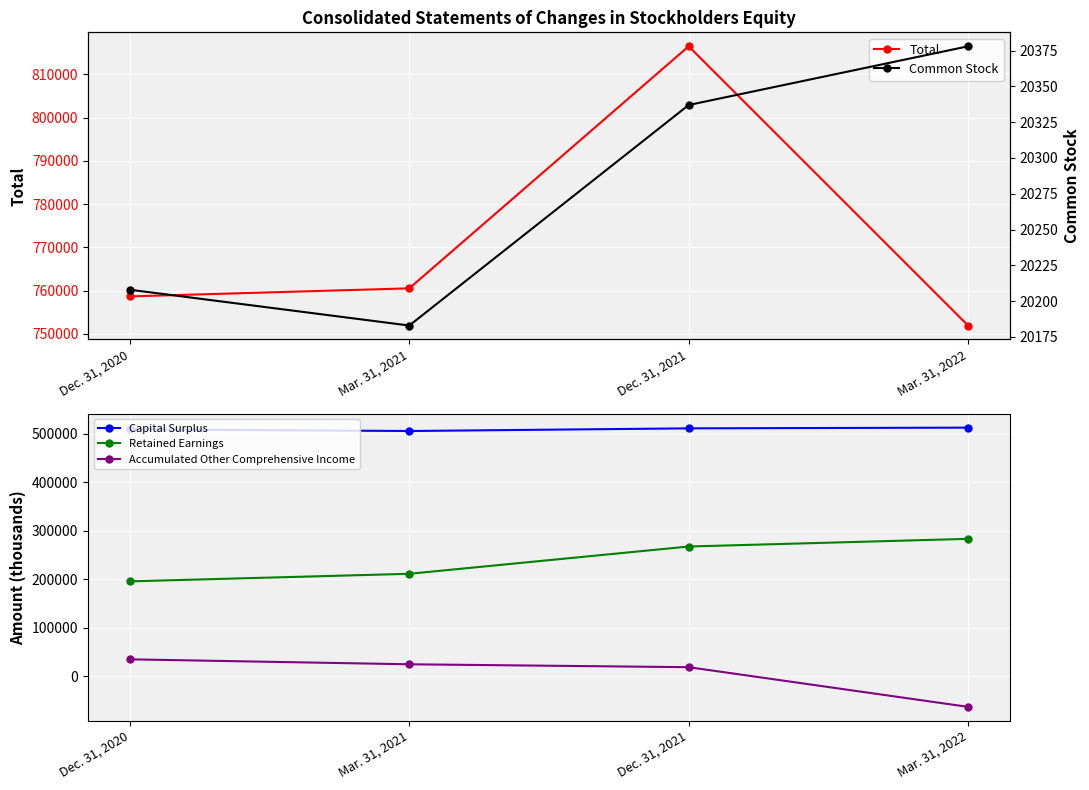

How many data points does each series have?

4